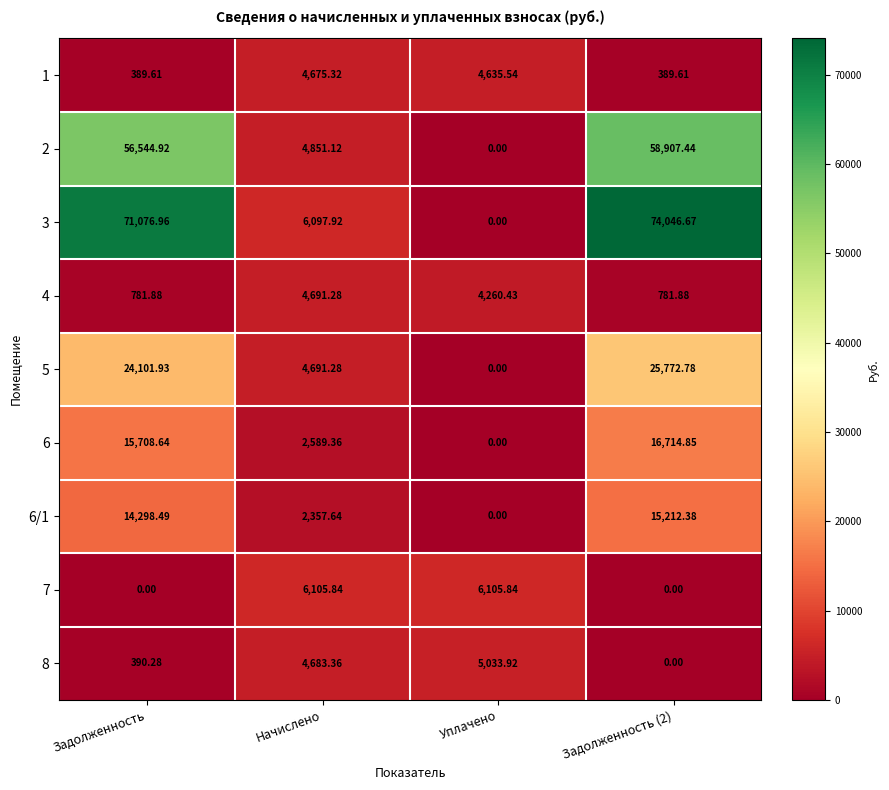

Is the value of 1 at Задолженность (2) greater than the value of 8 at Начислено?

No